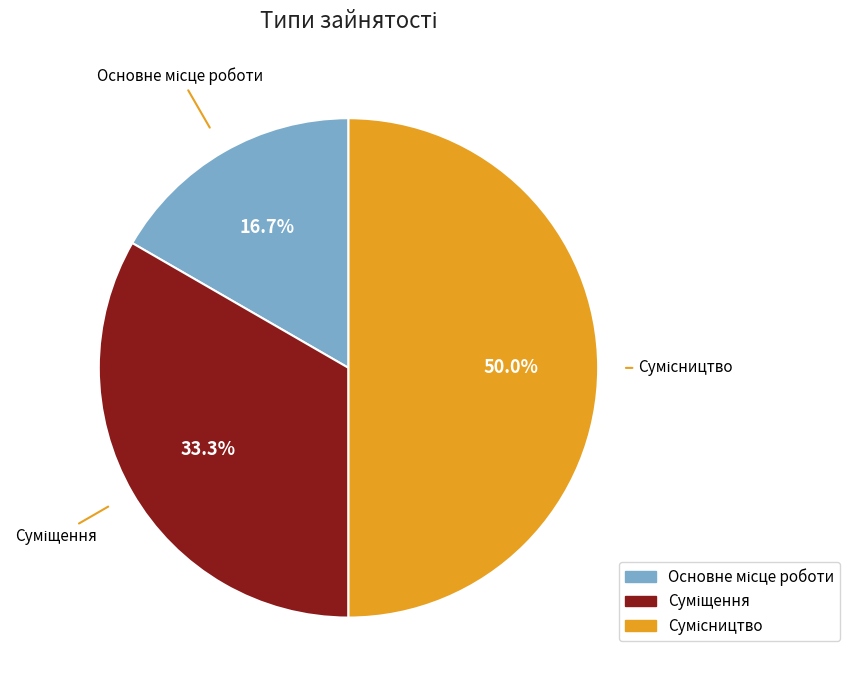

To the nearest percent, what is the combined percentage of Суміщення and Основне місце роботи?

50%